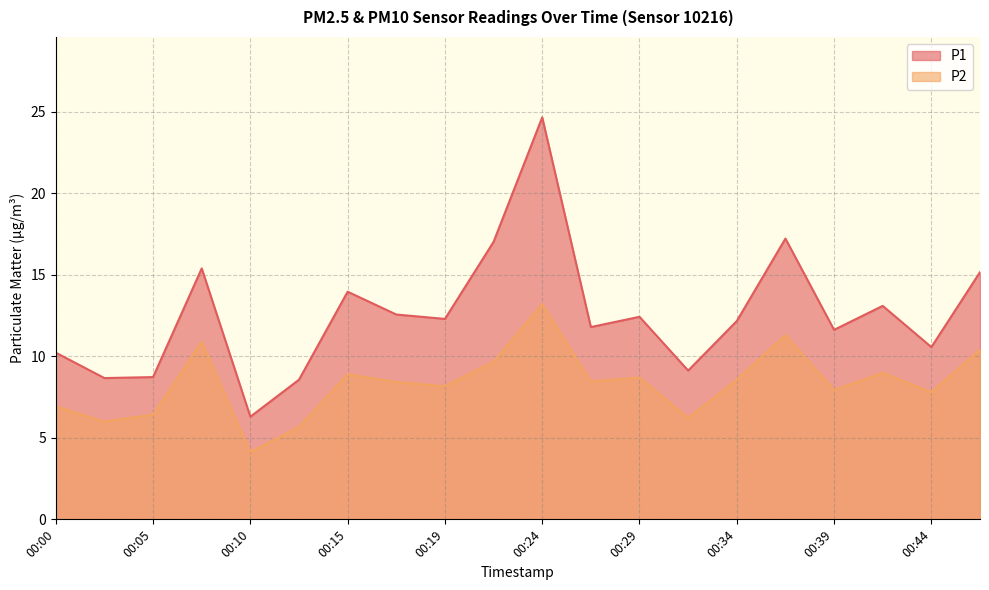

What is the value of the P2 point at the 20th from the left?

10.4